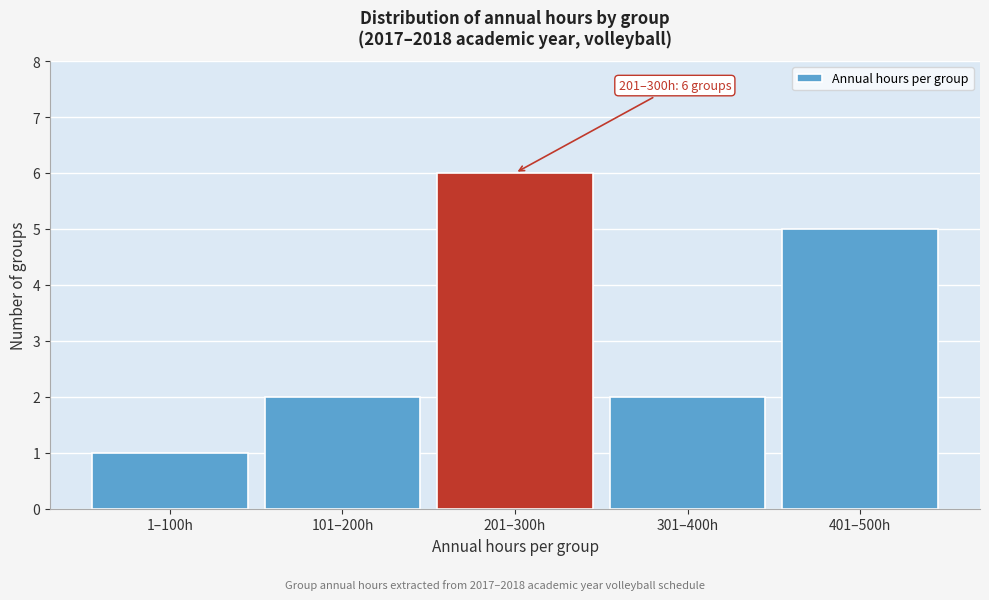

Reading left to right, extract all data points from this chart.

1–100h=1	101–200h=2	201–300h=6	301–400h=2	401–500h=5